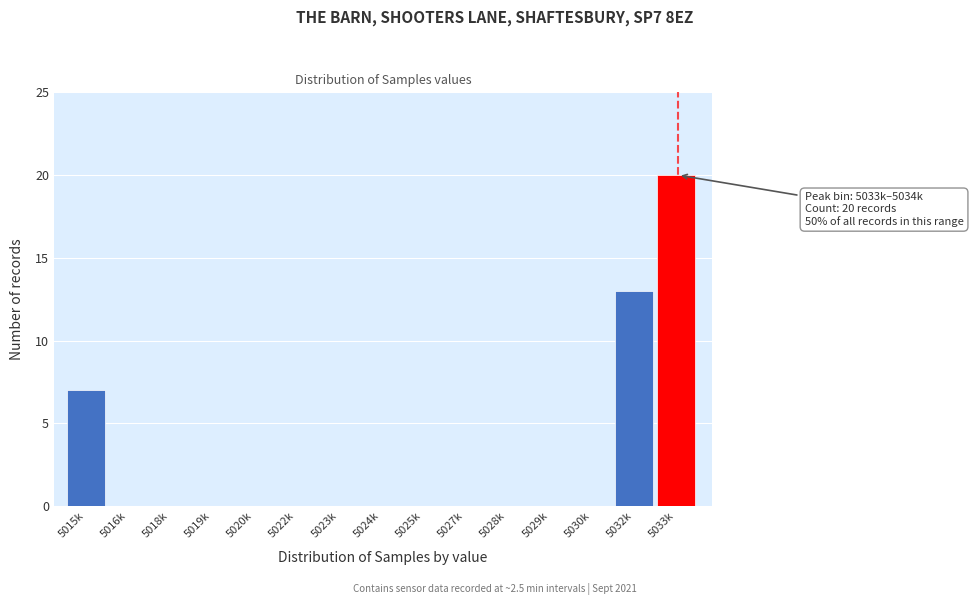

Reading left to right, what are all the values shown in this chart?

5015k=7	5016k=0	5018k=0	5019k=0	5020k=0	5022k=0	5023k=0	5024k=0	5025k=0	5027k=0	5028k=0	5029k=0	5030k=0	5032k=13	5033k=20